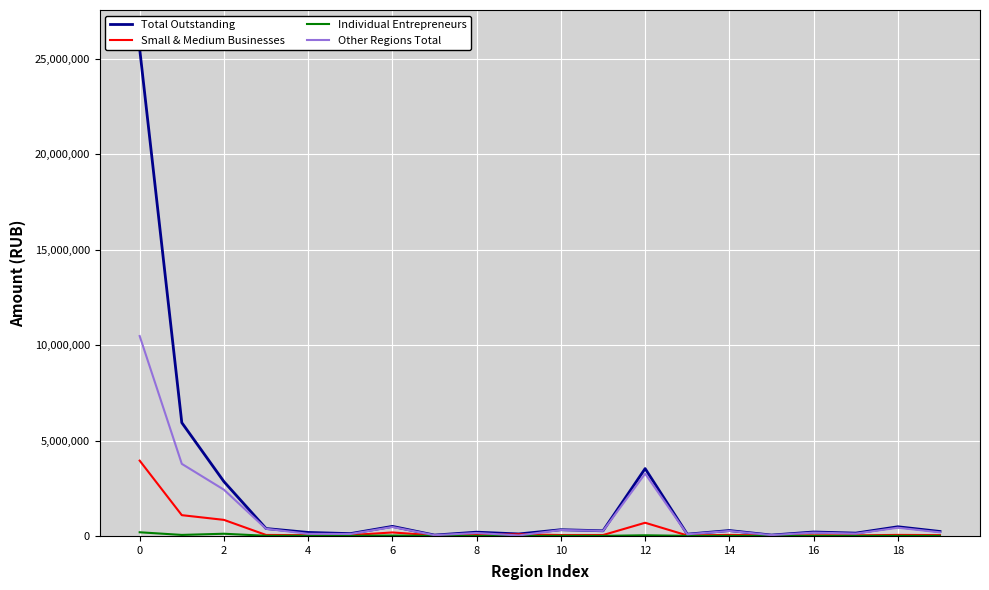

True or false: Individual Entrepreneurs and Other Regions Total cross at least once.

False